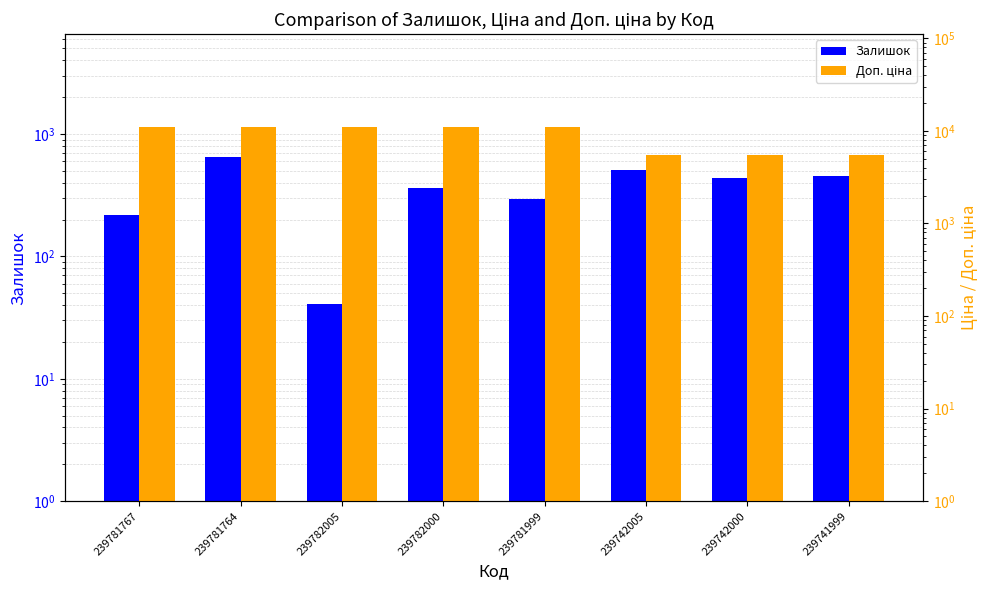

Between 239742000 and 239742005, which is larger?

239742005